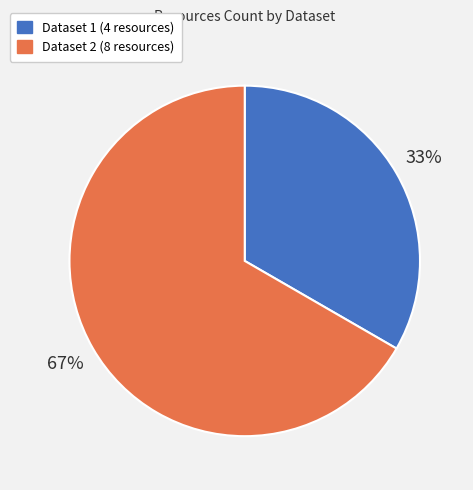

To the nearest percent, what is the average slice percentage?

50%